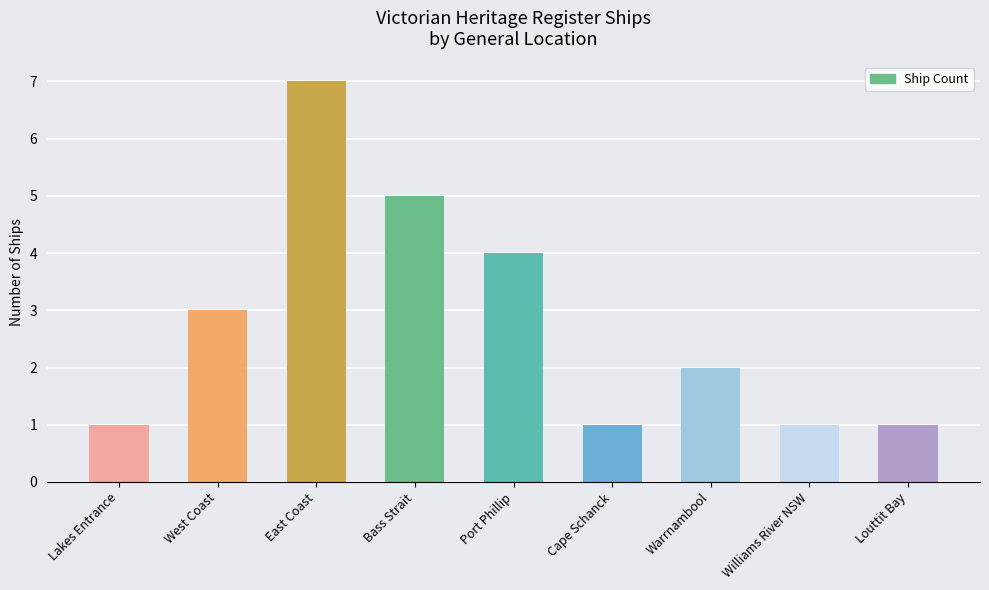

How many categories are shown in the chart?

9